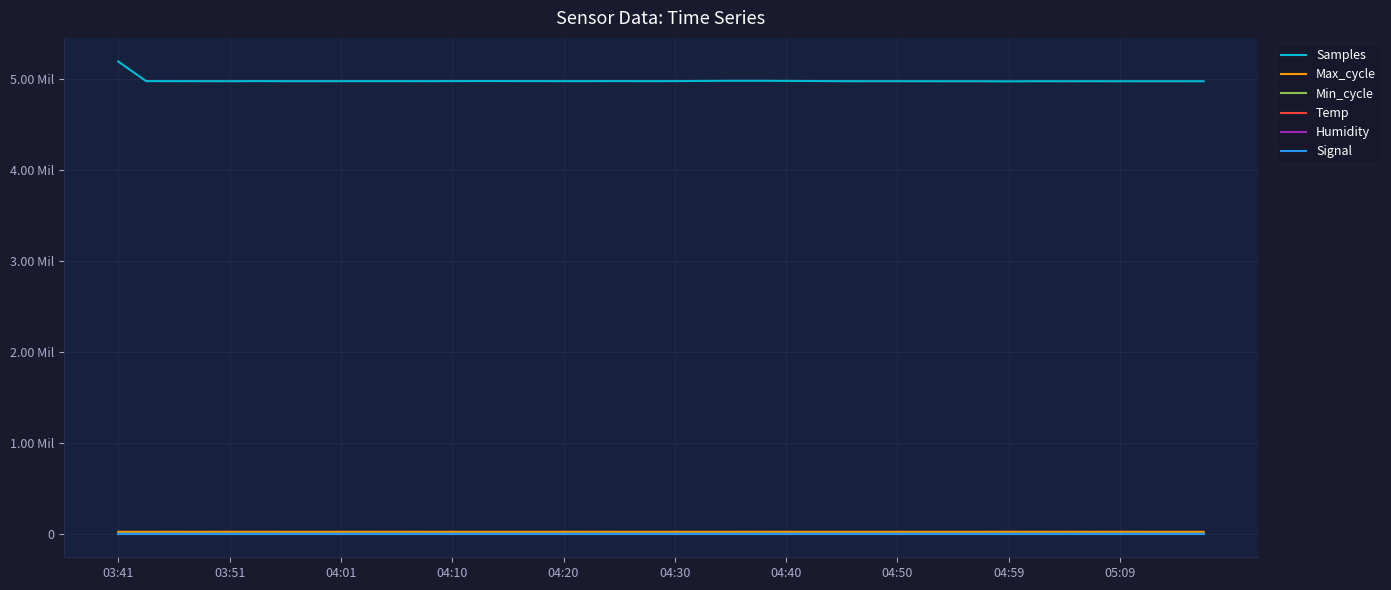

Which series has the largest range (max minus min)?

Samples